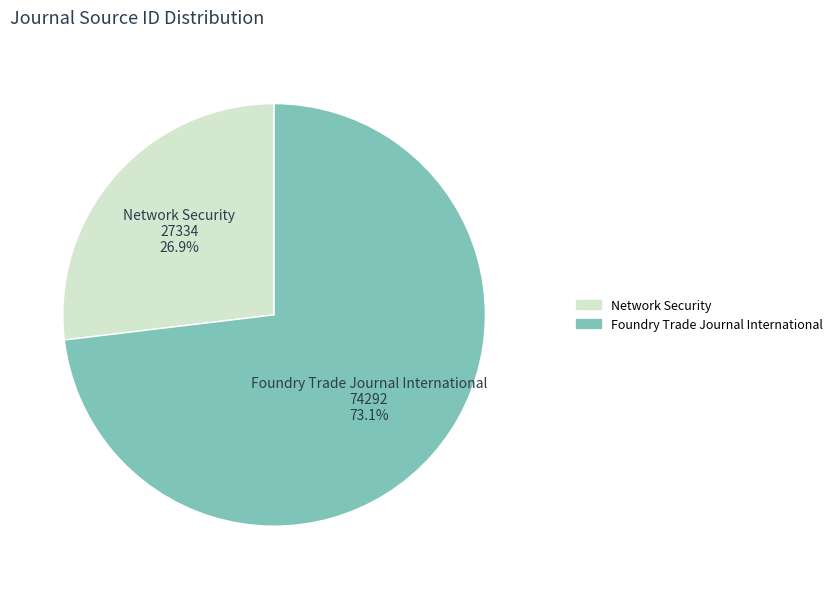

Is there a majority slice in this chart?

Yes